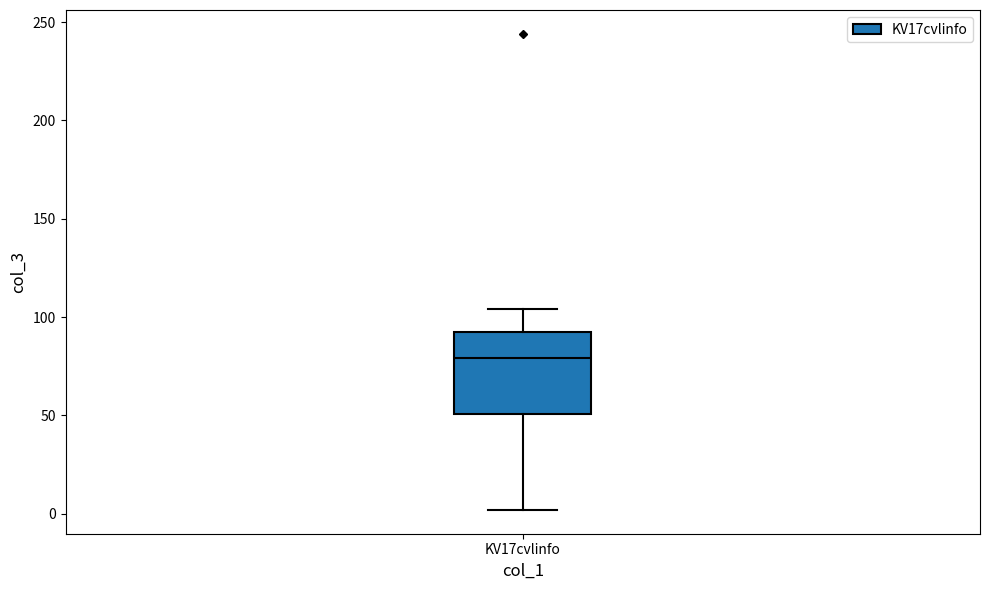

Transcribe this box plot: give where the median line is, the range the box spans, and where the two whiskers end, as read against the y-axis. The values are not printed on the chart, so give them approximately, as read against the axis.

median 80, box 50 to 95, whiskers 0 to 105